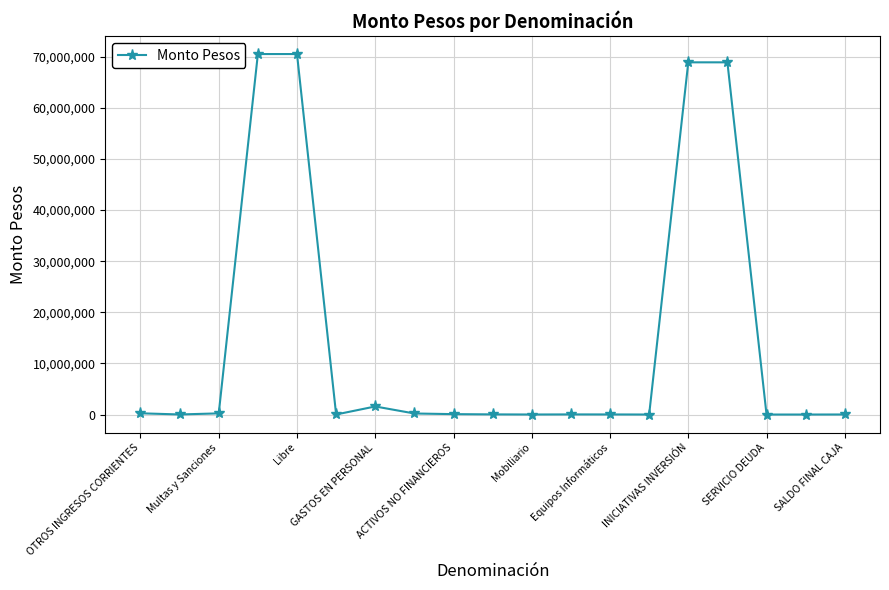

Is this an area chart (filled region under the line)?

No